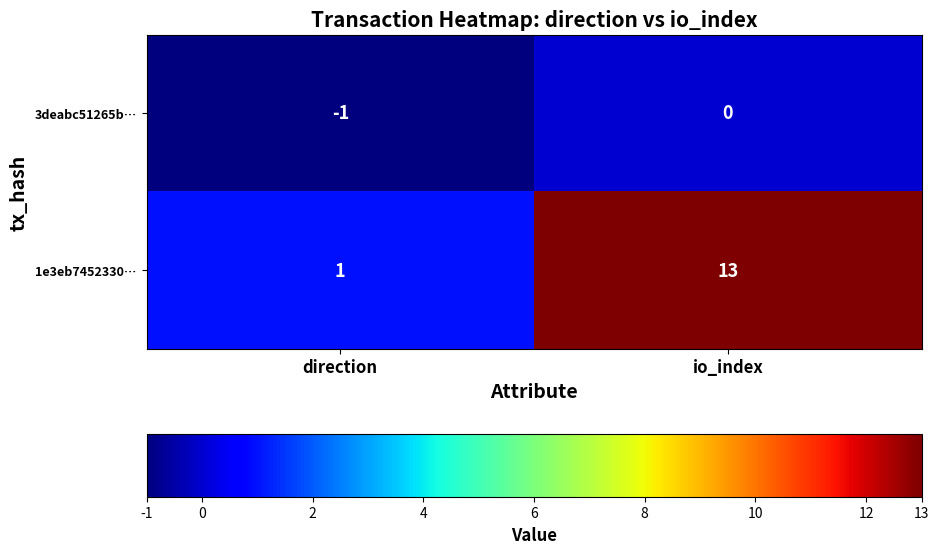

What is the average value of the 1e3eb7452330… series?

7